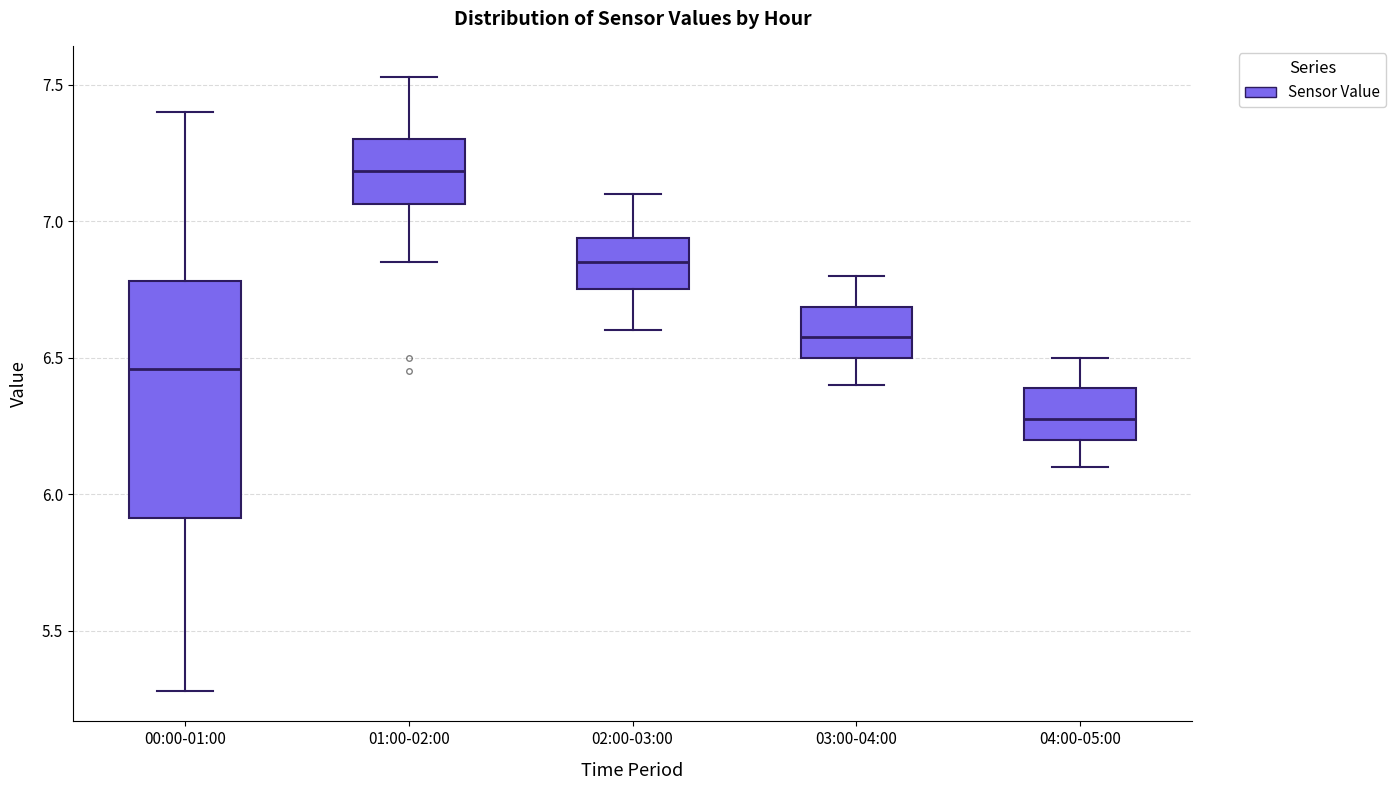

Reading left to right, read every box against the y-axis: the position of its median line, the range the box covers, and the ends of its whiskers. The values are not printed on the chart, so give them approximately, as read against the axis.

00:00-01:00: median 6.45, box 5.90 to 6.80, whiskers 5.30 to 7.40
01:00-02:00: median 7.20, box 7.05 to 7.30, whiskers 6.85 to 7.55
02:00-03:00: median 6.85, box 6.75 to 6.95, whiskers 6.60 to 7.10
03:00-04:00: median 6.60, box 6.50 to 6.70, whiskers 6.40 to 6.80
04:00-05:00: median 6.30, box 6.20 to 6.40, whiskers 6.10 to 6.50